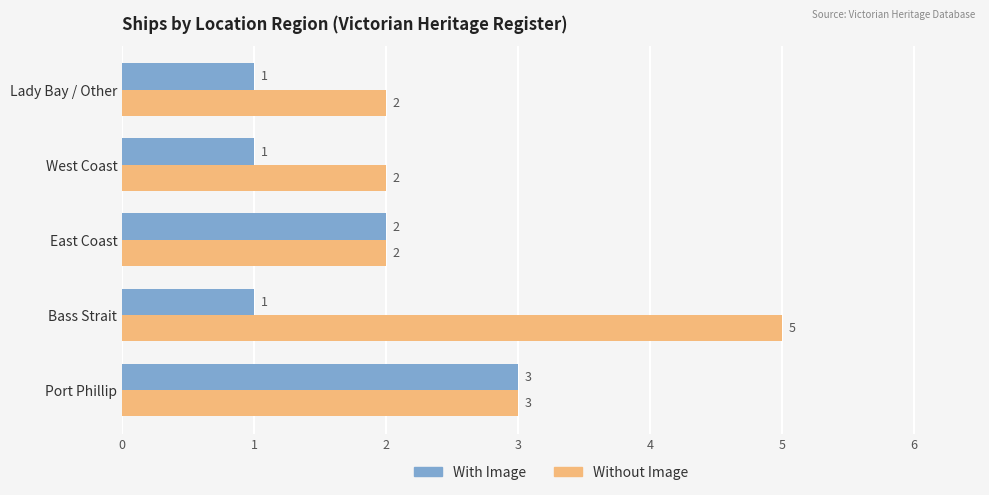

List the series in order of their overall mean, lowest first.

With Image, Without Image